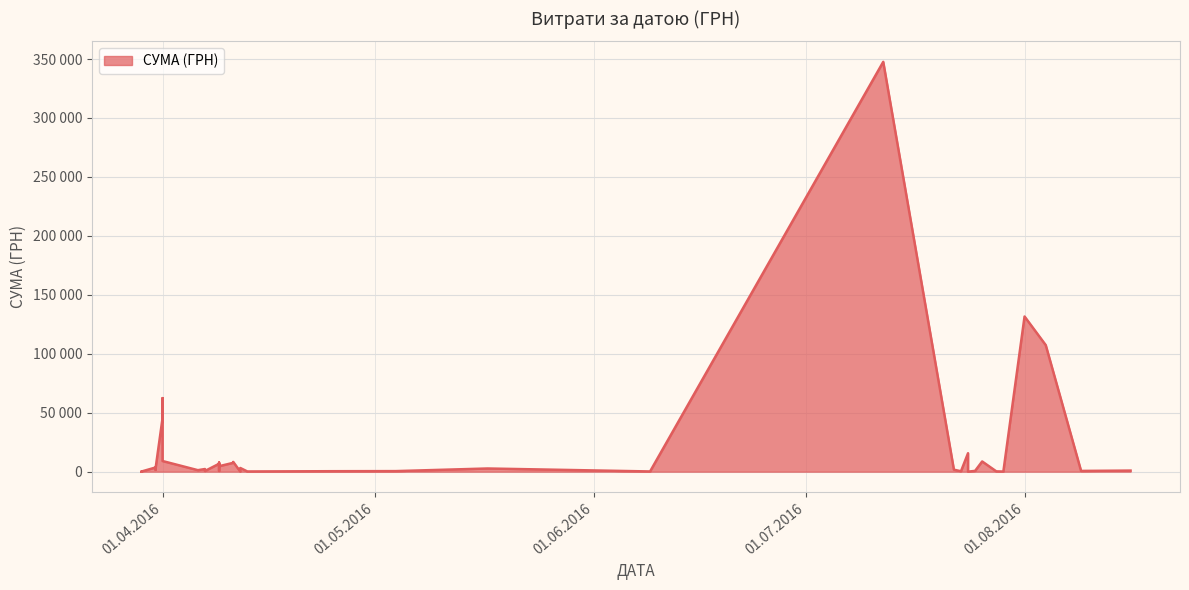

Approximately how many times larger is the value at 29.03.2016 compared to 23.07.2016?

0.3